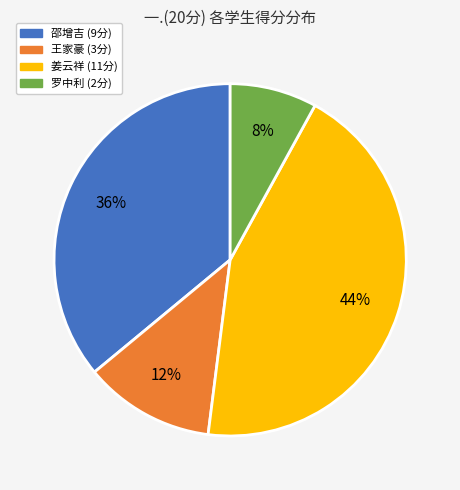

Count the number of slices in the pie.

4